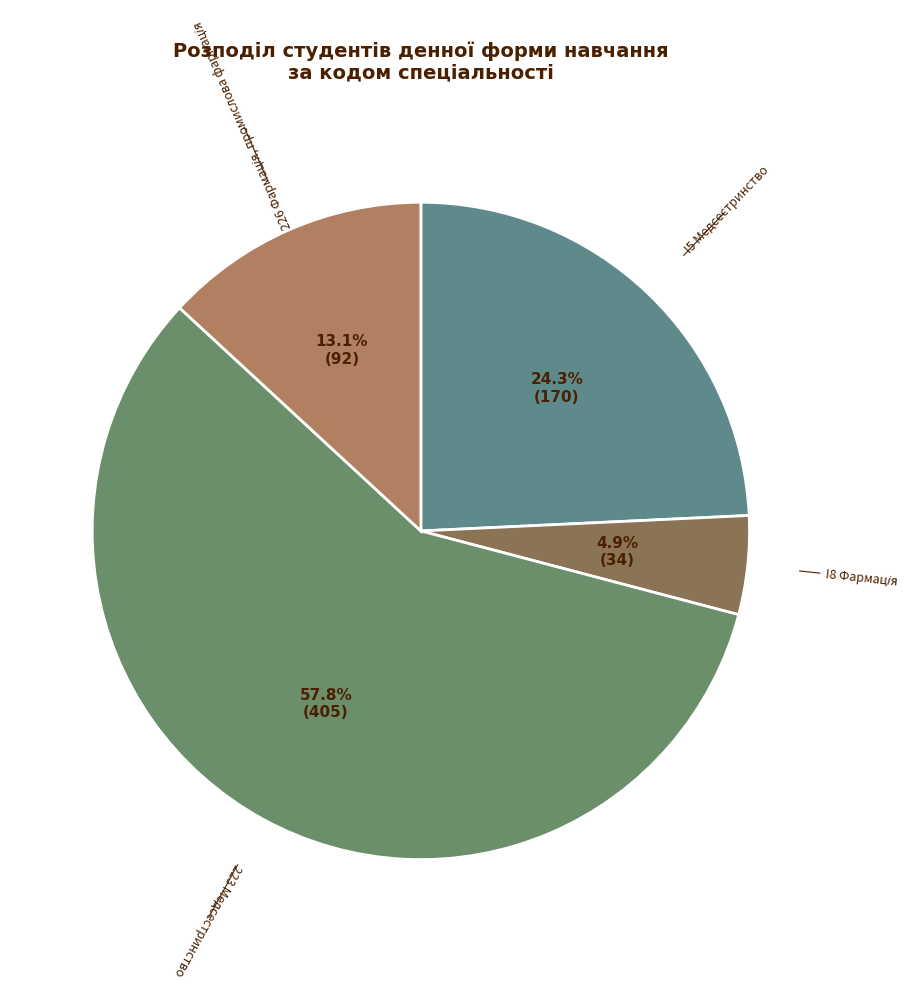

How many slices are in this pie chart?

4